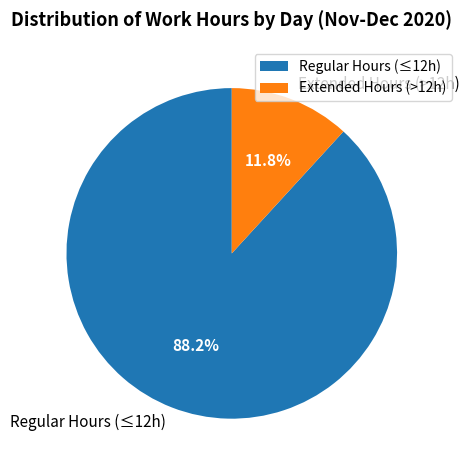

Rank the categories by value from highest to lowest.

Regular Hours (≤12h), Extended Hours (>12h)